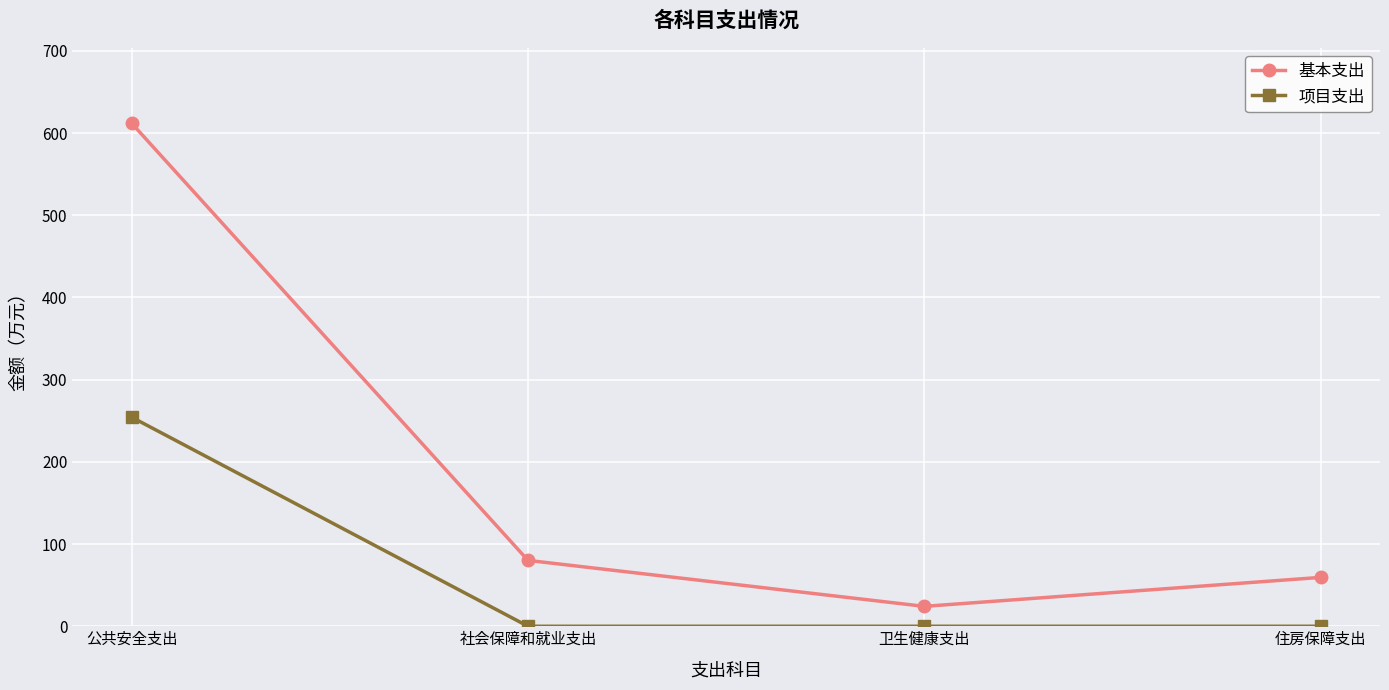

What is the average value of the 项目支出 series?

63.6